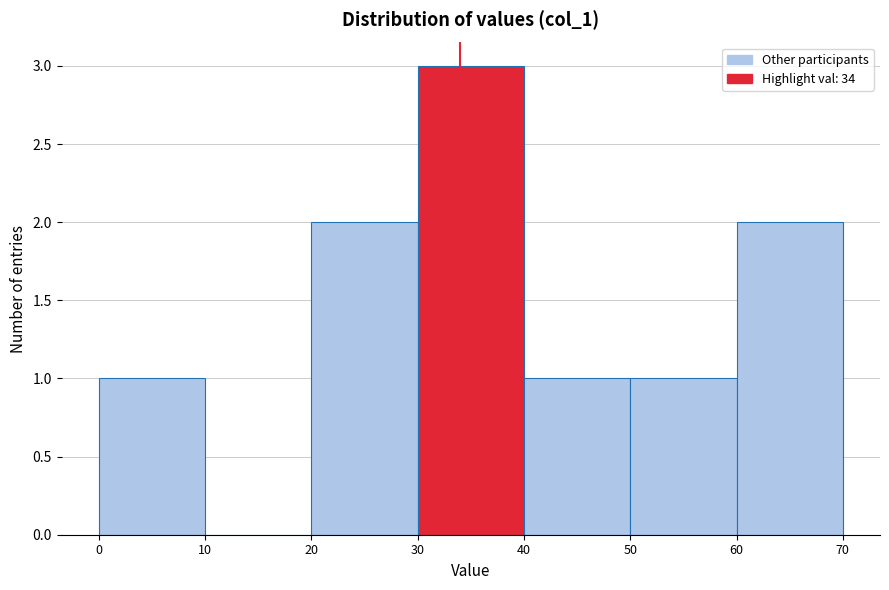

Over which range of the x-axis is the bar tallest?

30 to 40